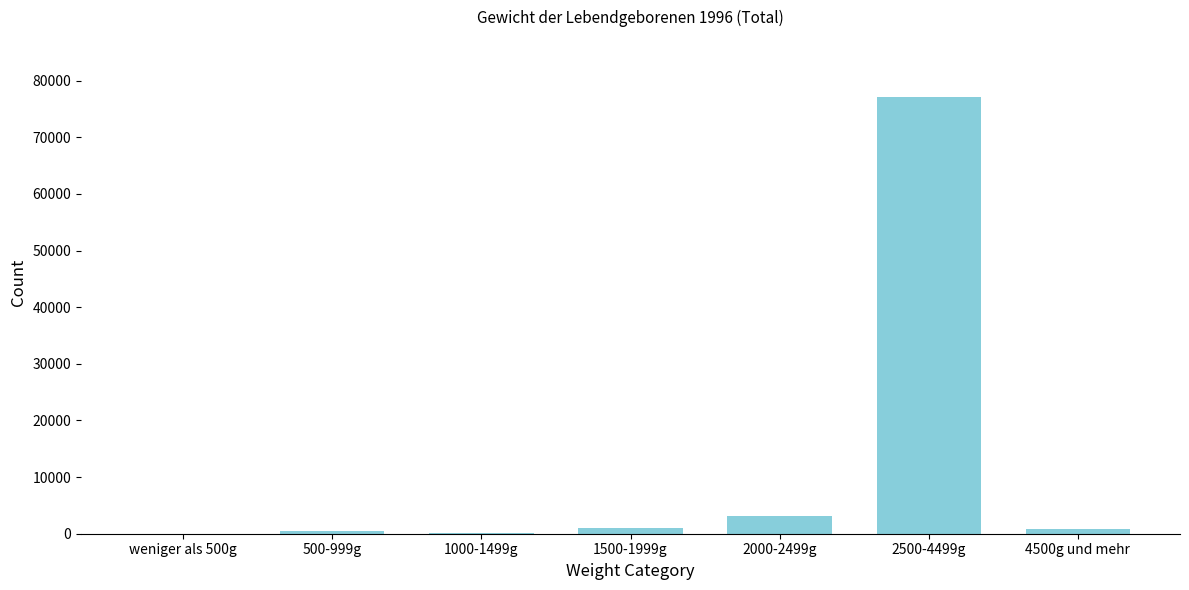

What is the maximum value shown in the chart?

77100